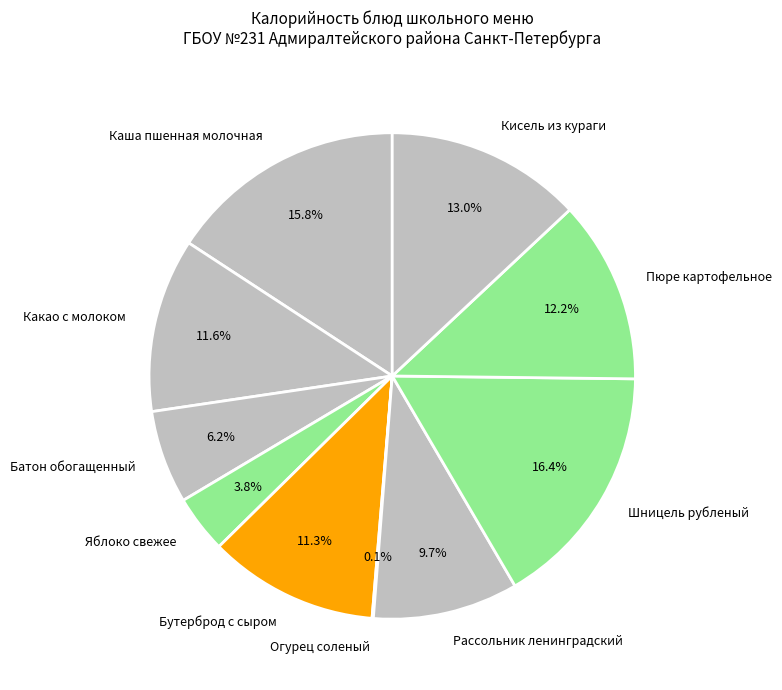

Which has a higher value, Пюре картофельное or Шницель рубленый?

Шницель рубленый